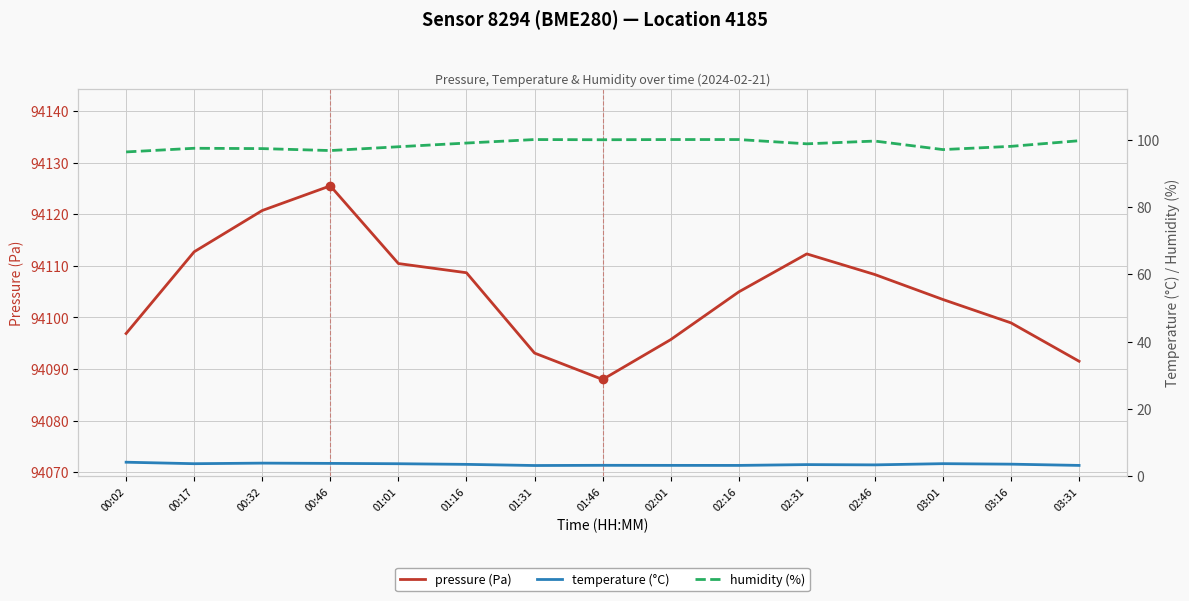

At 03:31, list the series in order from smallest to largest.

temperature (°C), humidity (%), pressure (Pa)